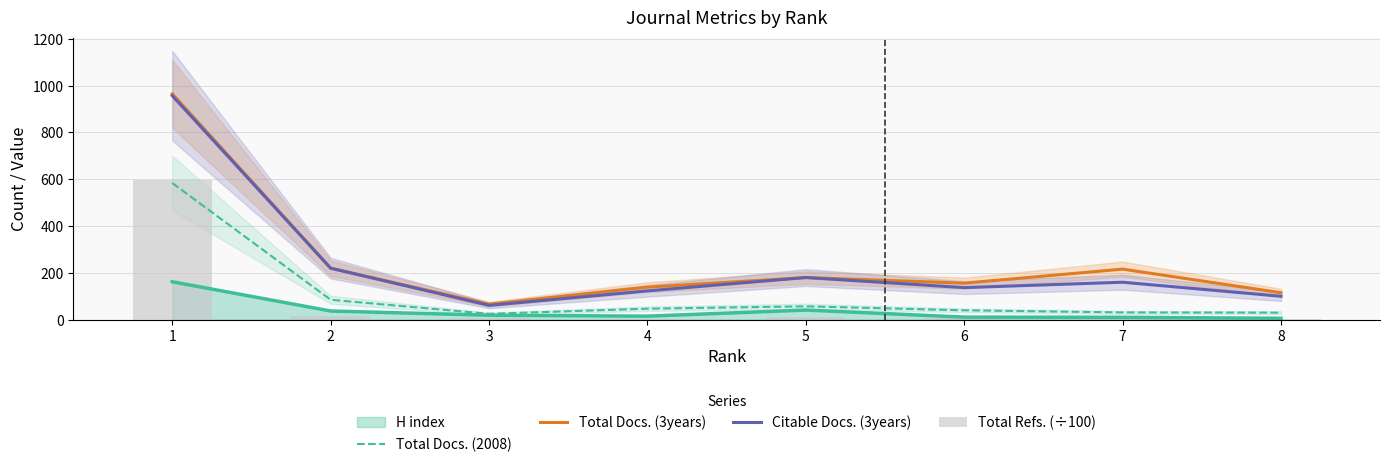

True or false: Total Docs. (3years) and Total Docs. (2008) intersect in this chart.

False